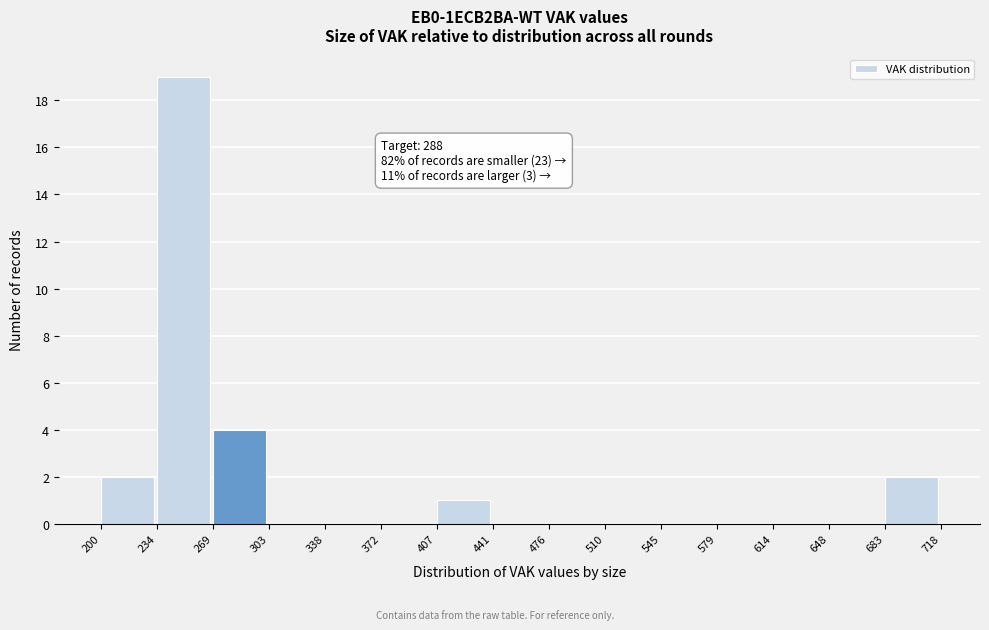

Over which range of the x-axis is the bar tallest?

234 to 269